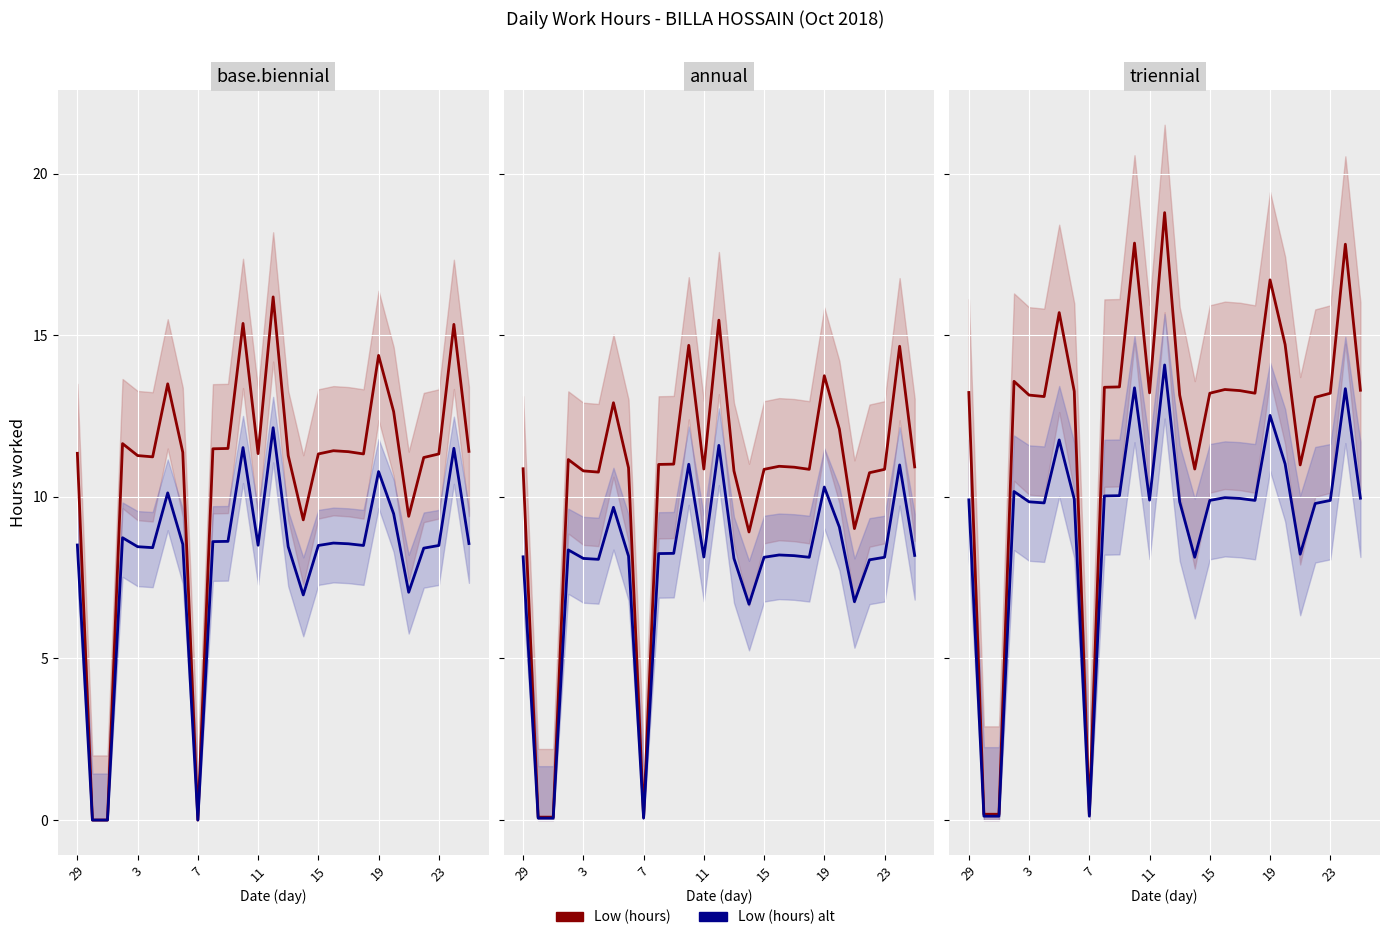

At 11, list the series in order from largest to smallest.

Low (hours), Low (hours) alt